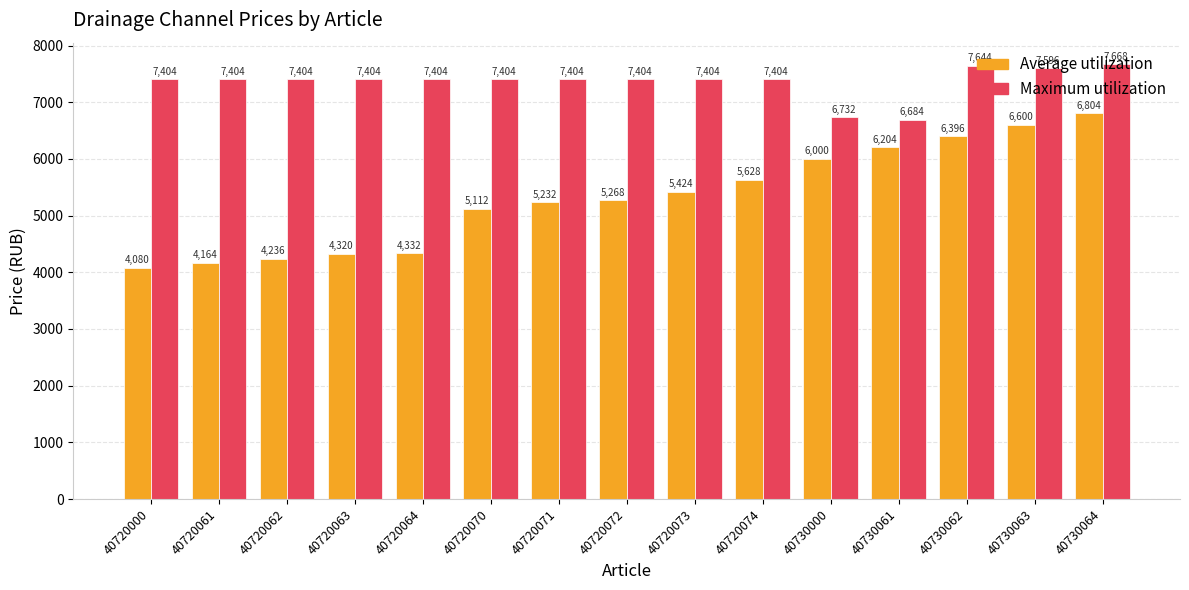

What is the maximum value for Average utilization?

6804